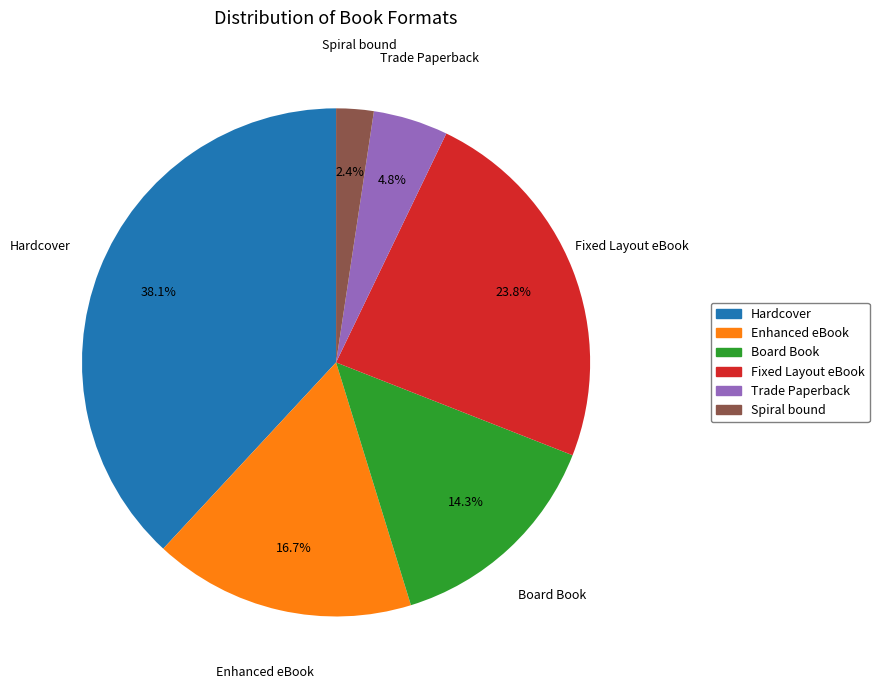

What is the ratio of the value at Fixed Layout eBook to the value at Board Book?

1.7